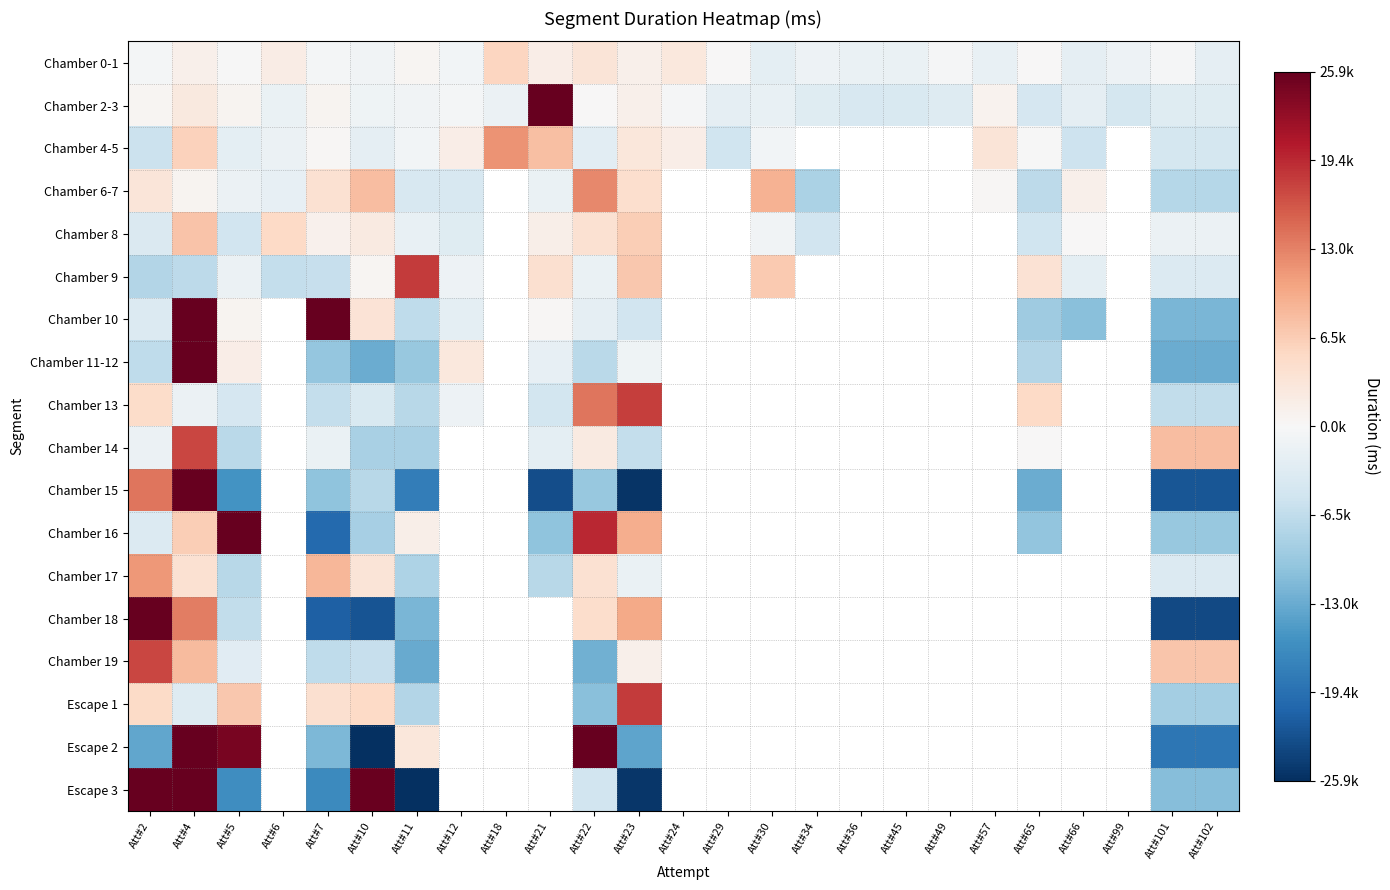

At how many categories does at least one series exceed 30795?

5